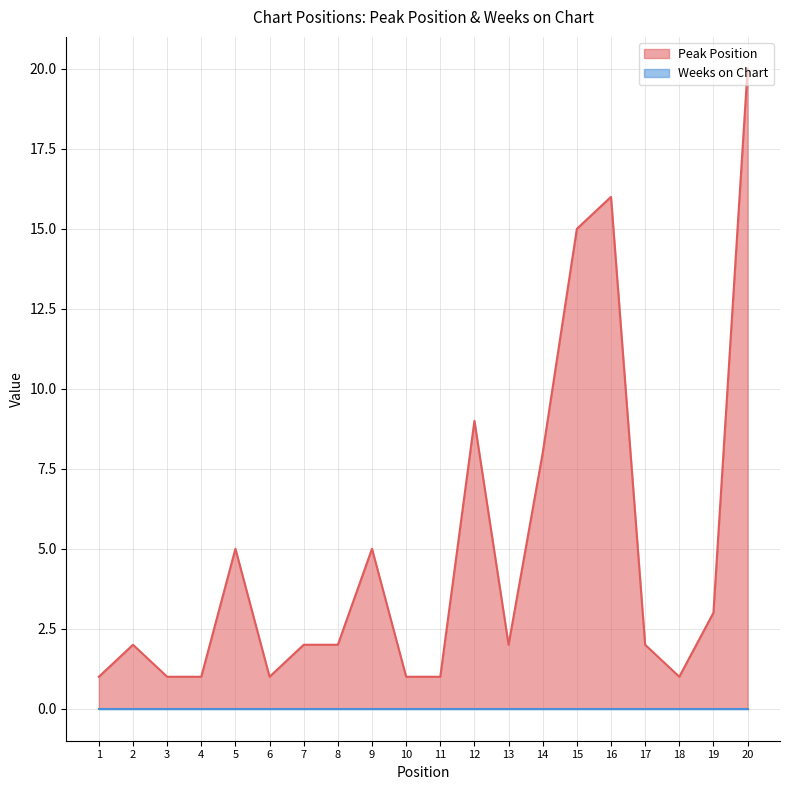

What is the average value?

5